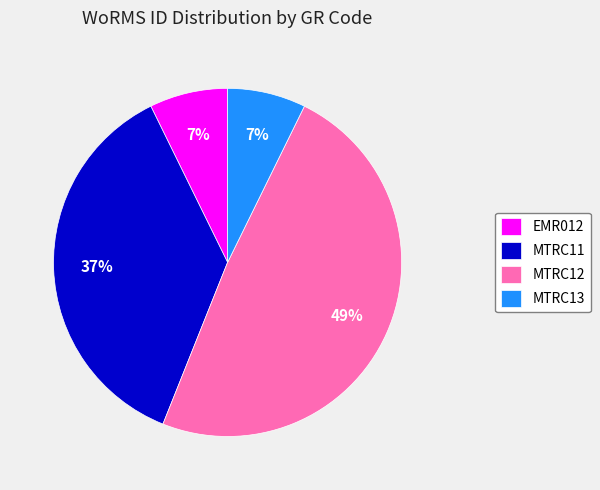

Does any single category account for the majority?

No